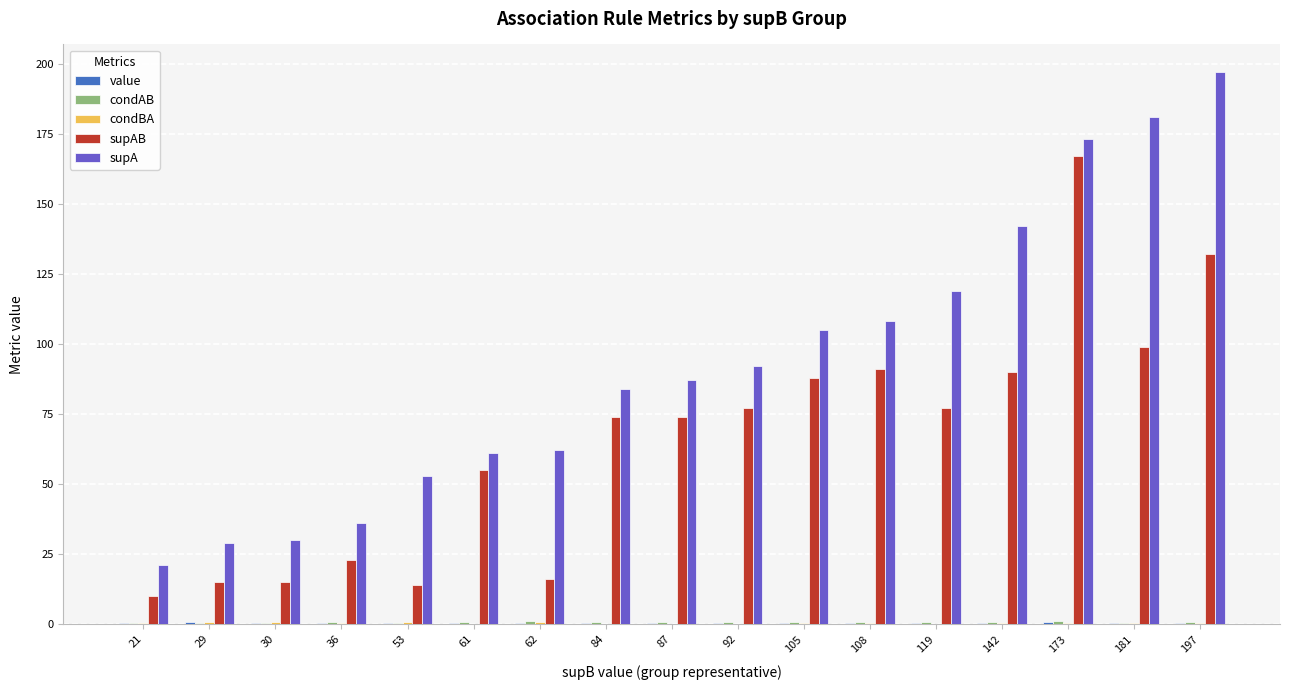

Which series has the largest total across all categories?

supA